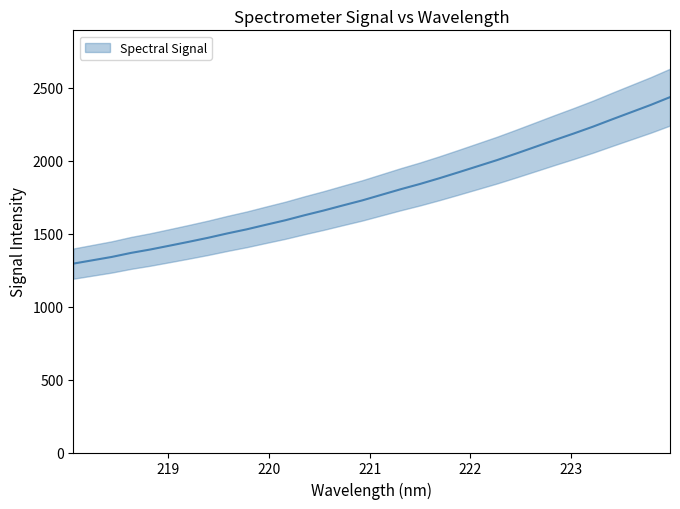

Which label corresponds to the largest value in the chart?

223.9802